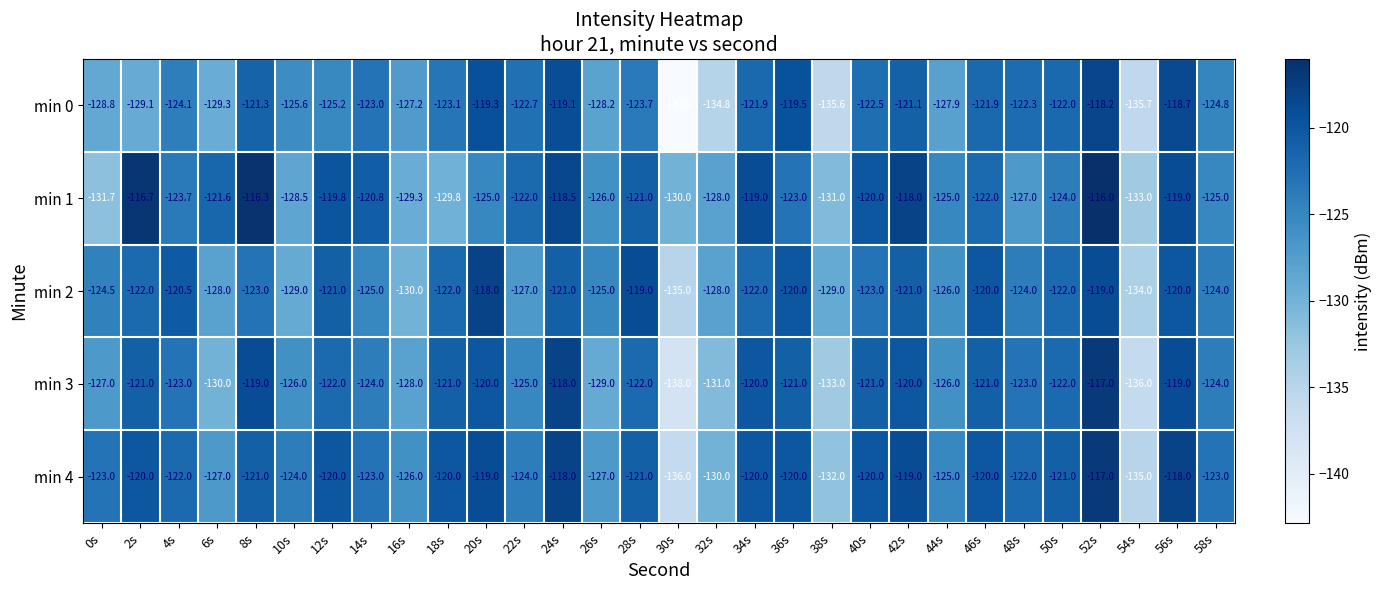

True or false: min 3 has a value of -131.0 at 32s.

True